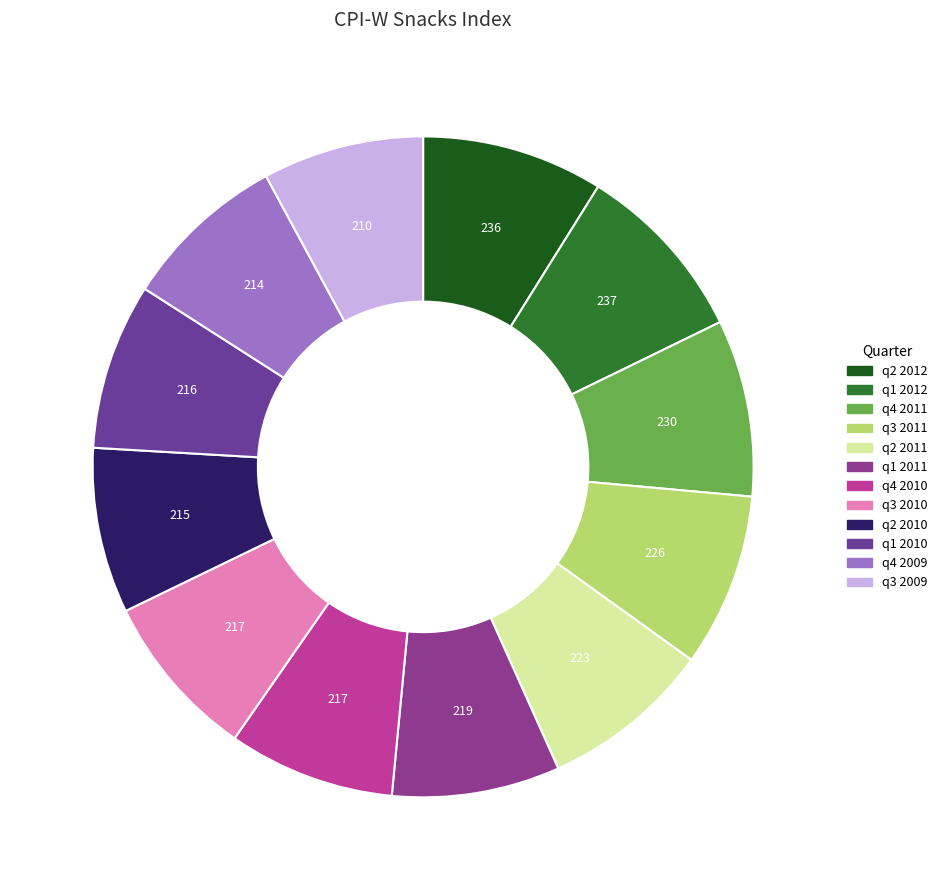

True or false: q1 2011 accounts for 15% of the total.

False